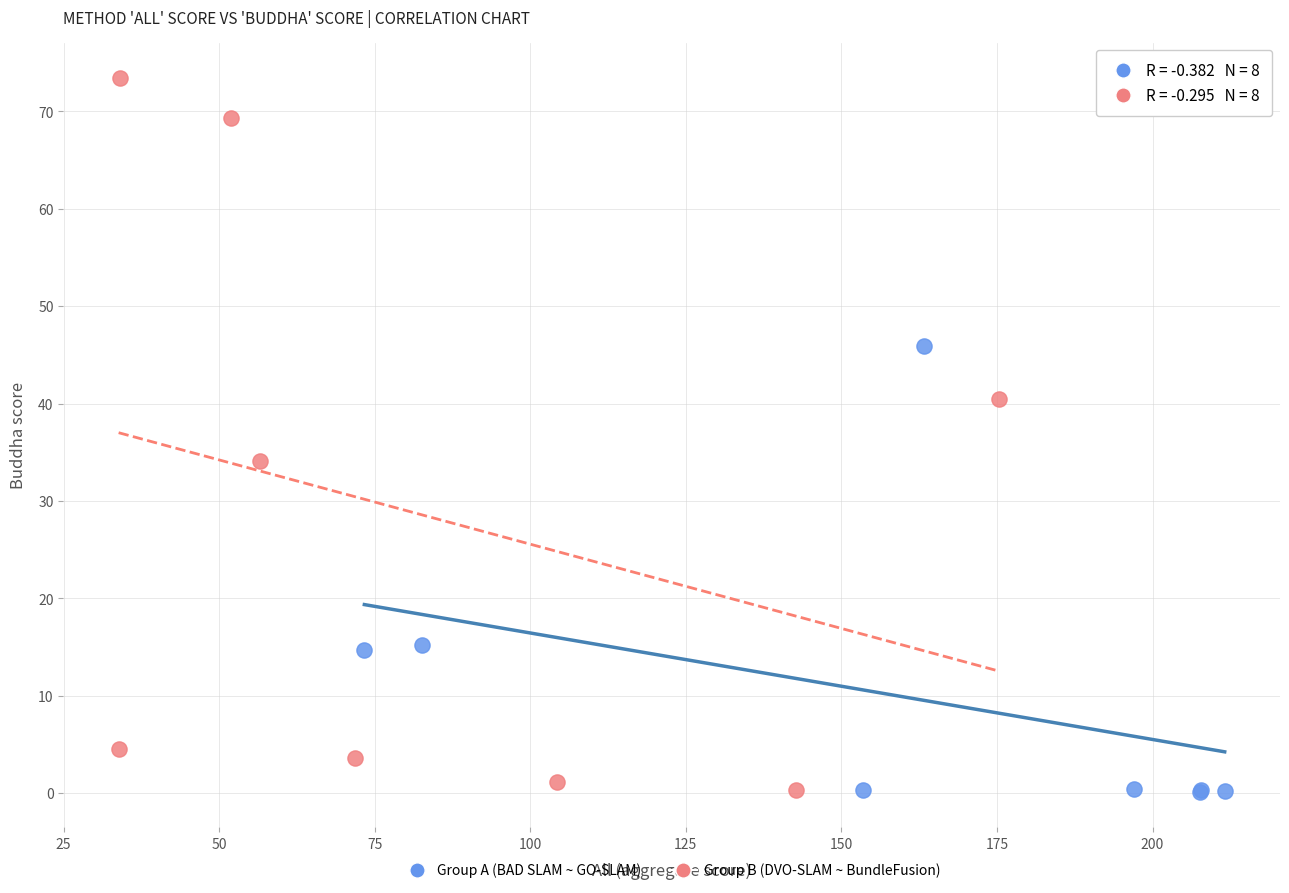

What are all the series names shown in the legend?

Group A (BAD SLAM ~ GO-SLAM), Group B (DVO-SLAM ~ BundleFusion)